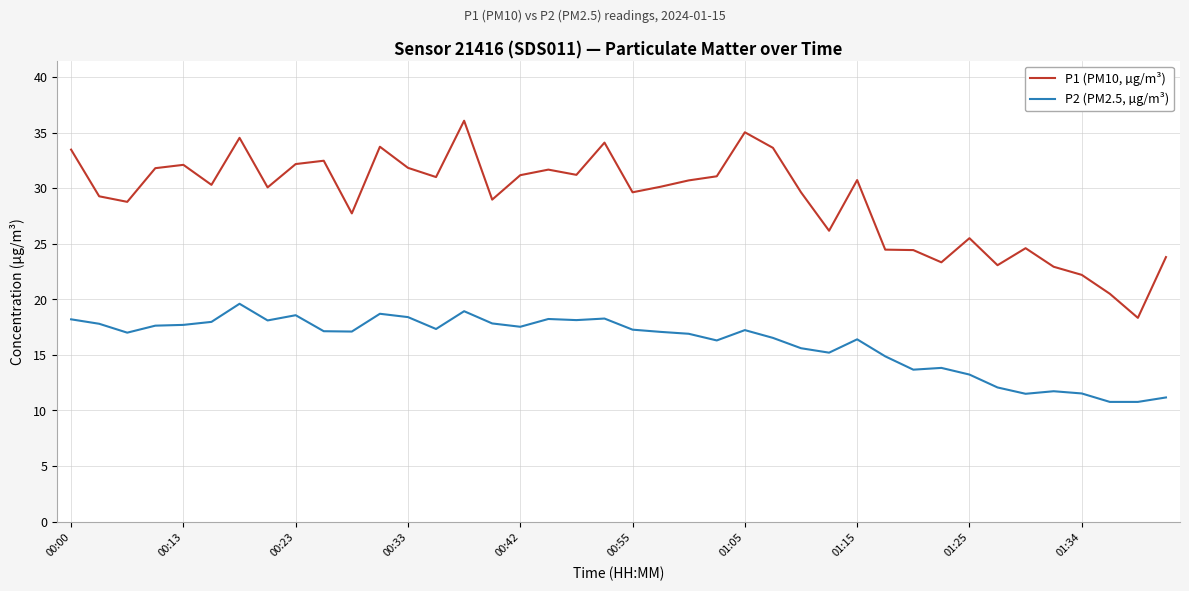

True or false: P2 (PM2.5, µg/m³) and P1 (PM10, µg/m³) intersect in this chart.

False